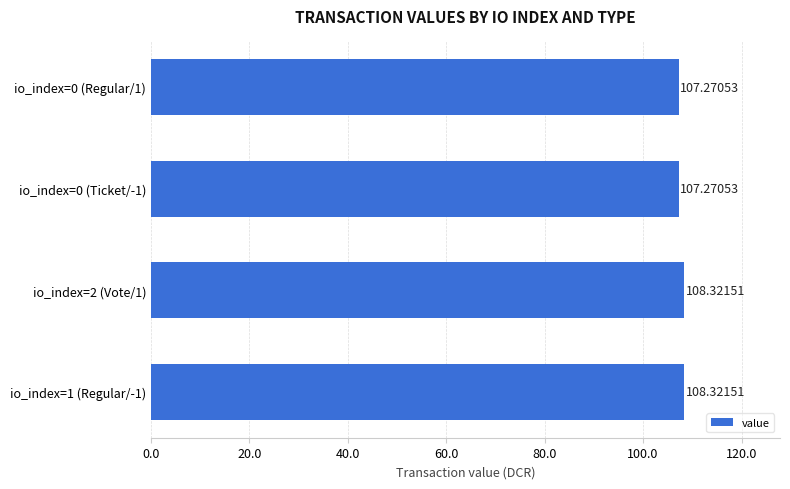

What is the sum of all values?

431.2